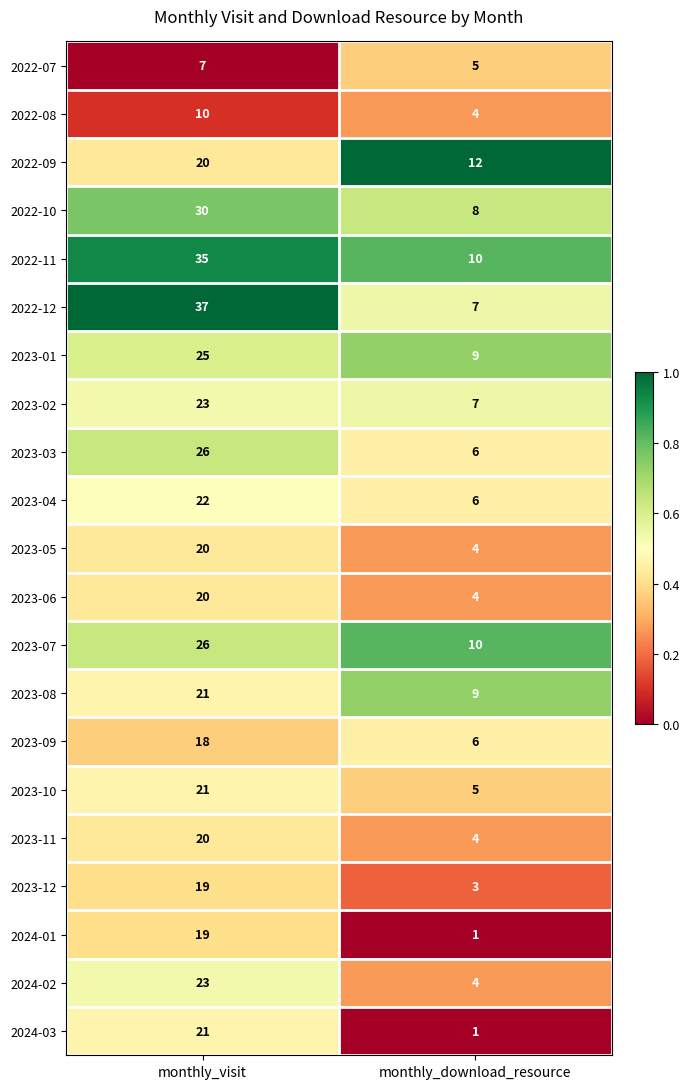

Which series changed the most between monthly_visit and monthly_download_resource?

2022-12